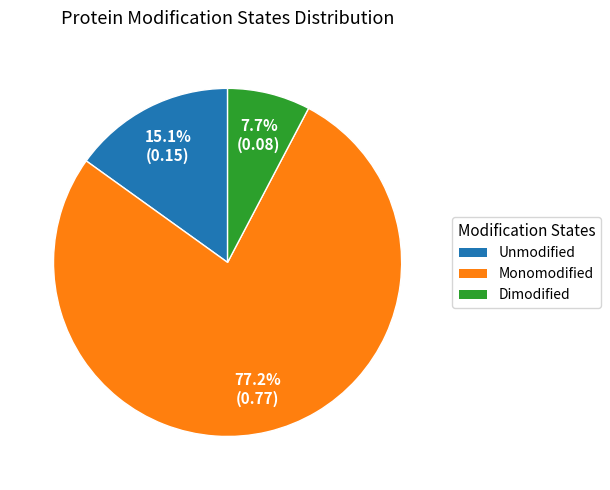

Which category has the smallest portion of the pie?

Dimodified